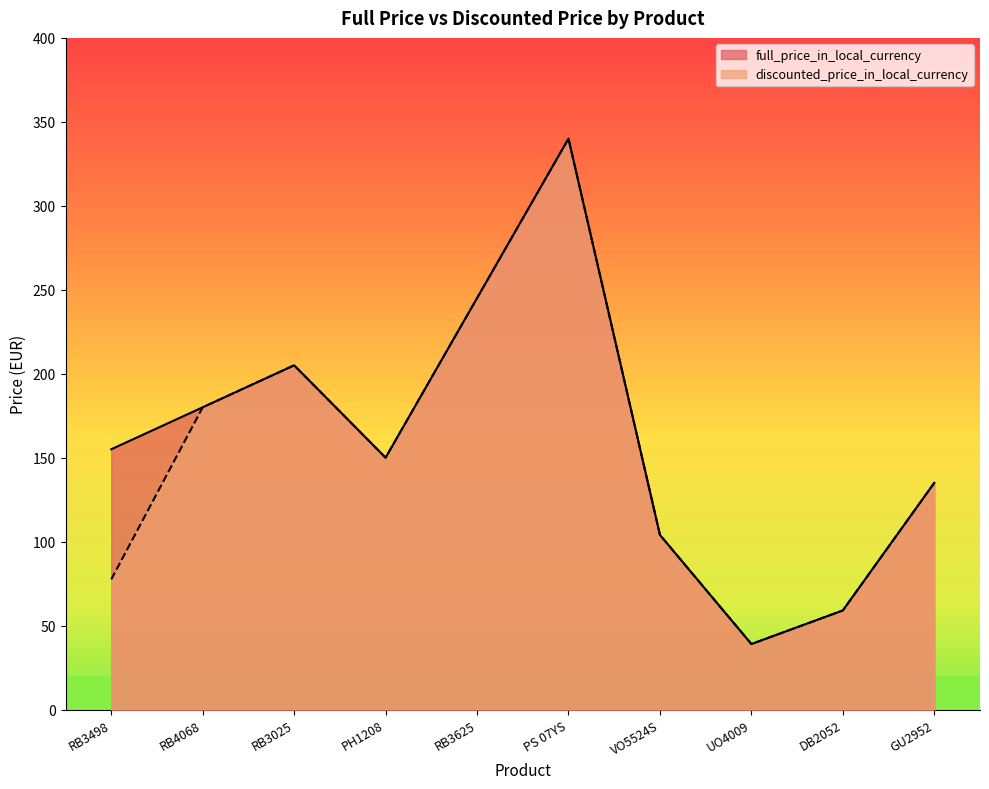

How many series are shown in this chart?

2